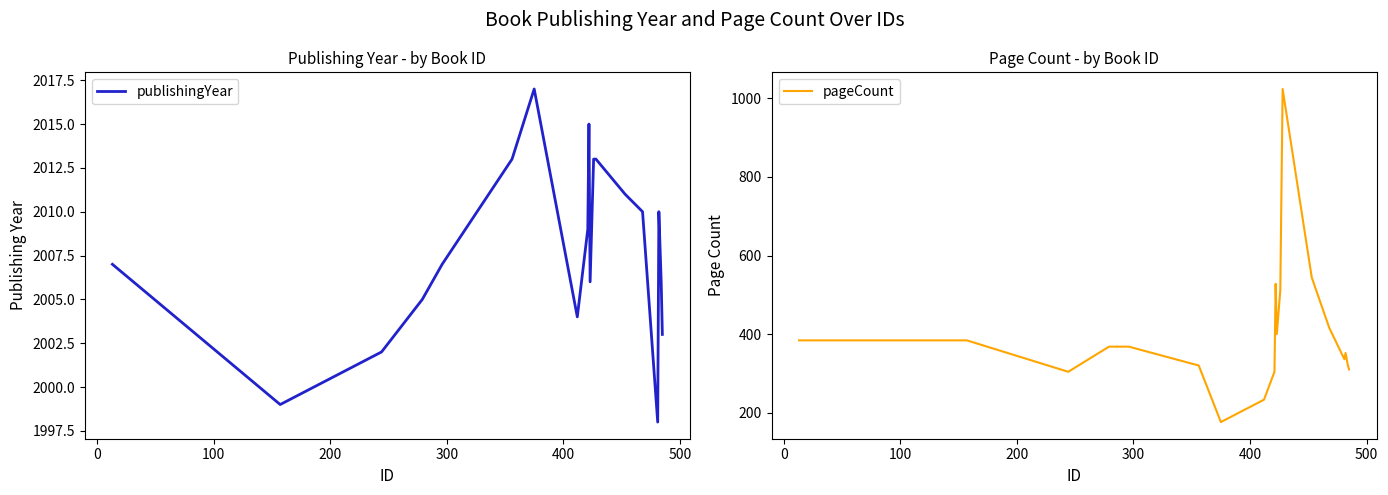

What is the highest value of the publishingYear series?

2017